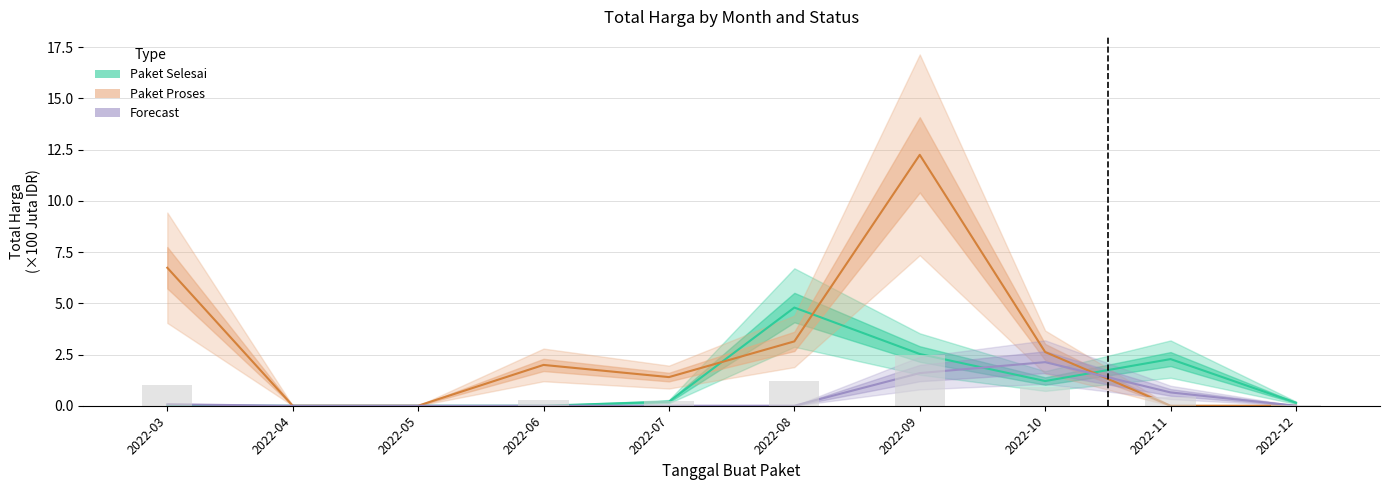

At which category is the sum across all series the highest?

2022-09